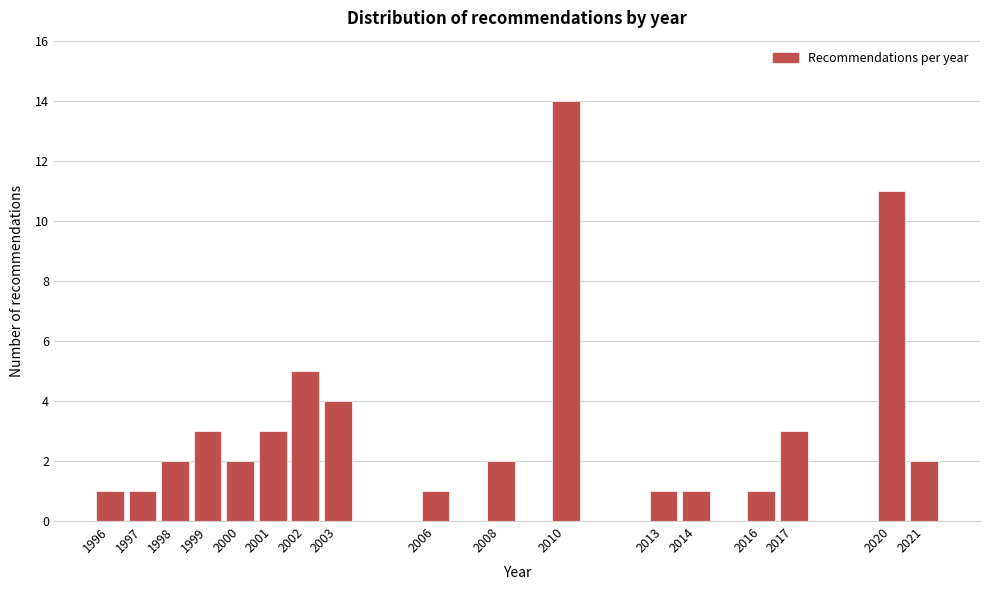

Reading left to right, transcribe all the data shown in this chart.

1996=1	1997=1	1998=2	1999=3	2000=2	2001=3	2002=5	2003=4	2006=1	2008=2	2010=14	2013=1	2014=1	2016=1	2017=3	2020=11	2021=2